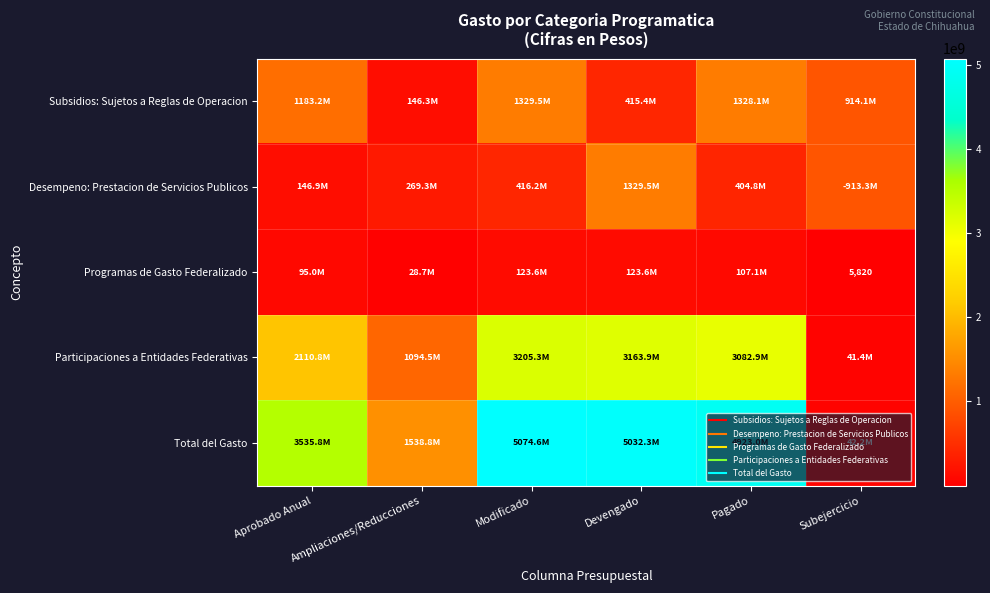

What is the total value across all series at Pagado?

9846068654